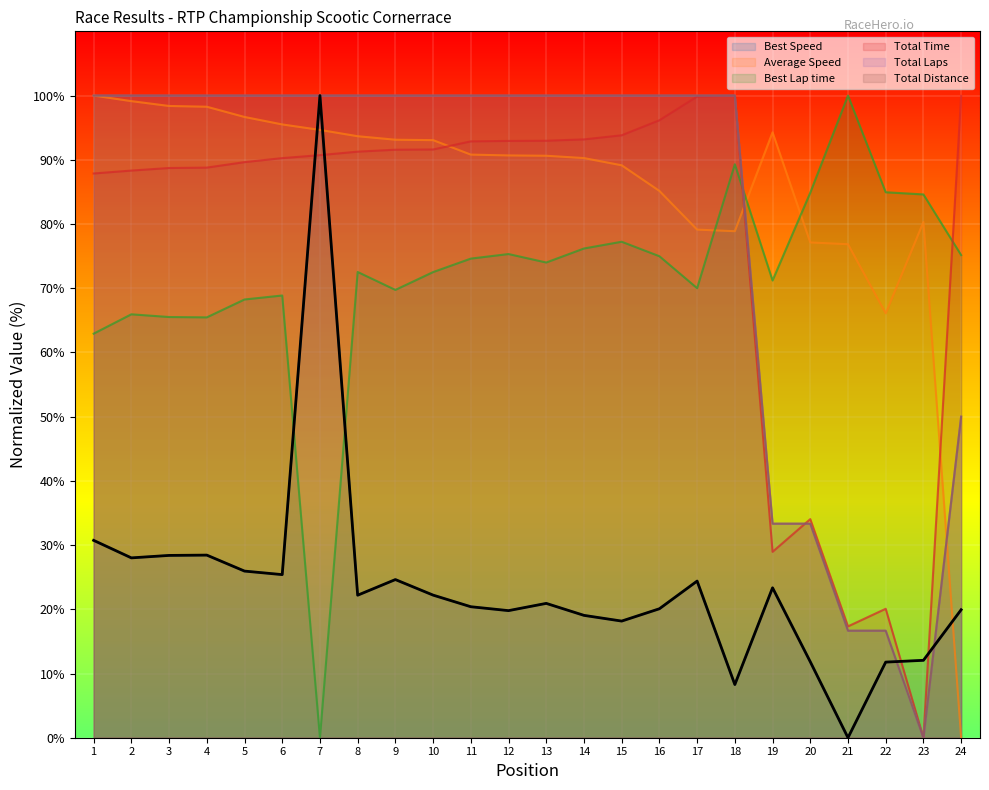

Reading left to right, transcribe all the data shown in this chart.

Total Time: 87.9	88.3	88.7	88.8	89.6	90.3	90.7	91.3	91.6	91.6	92.9	92.9	93.0	93.2	93.8	96.2	99.8	100.0	28.9	34.0	17.3	20.1	0.0	100.0
Best Lap time: 62.9	65.9	65.5	65.5	68.2	68.9	0.0	72.5	69.7	72.5	74.6	75.3	74.0	76.2	77.2	75.0	70.0	89.3	71.2	84.9	100.0	84.9	84.6	75.2
Best Speed: 30.7	28.0	28.4	28.4	25.9	25.4	100.0	22.2	24.6	22.2	20.4	19.8	20.9	19.1	18.2	20.1	24.4	8.3	23.3	11.8	0.0	11.8	12.1	19.9
Average Speed: 100.0	99.1	98.4	98.3	96.7	95.5	94.7	93.7	93.1	93.1	90.8	90.7	90.6	90.3	89.1	85.1	79.1	78.9	94.3	77.1	76.8	66.1	80.3	0.0
Total Laps: 100.0	100.0	100.0	100.0	100.0	100.0	100.0	100.0	100.0	100.0	100.0	100.0	100.0	100.0	100.0	100.0	100.0	100.0	33.3	33.3	16.7	16.7	0.0	50.0
Total Distance: 100.0	100.0	100.0	100.0	100.0	100.0	100.0	100.0	100.0	100.0	100.0	100.0	100.0	100.0	100.0	100.0	100.0	100.0	33.3	33.3	16.7	16.7	0.0	50.0